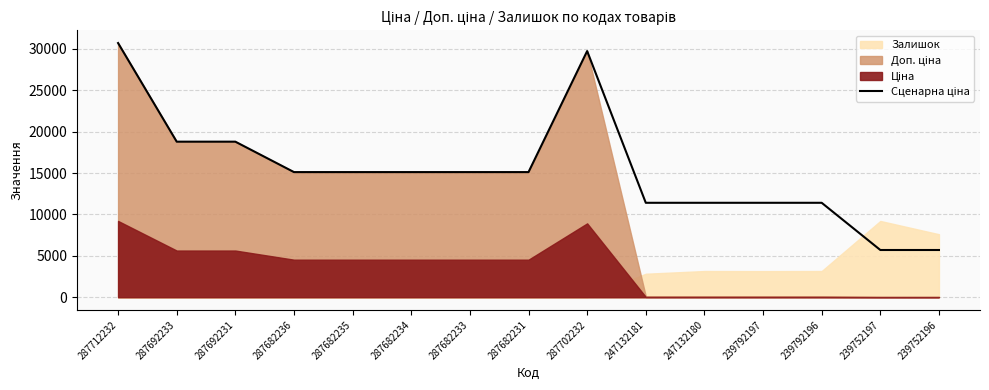

How many data points does each series have?

15